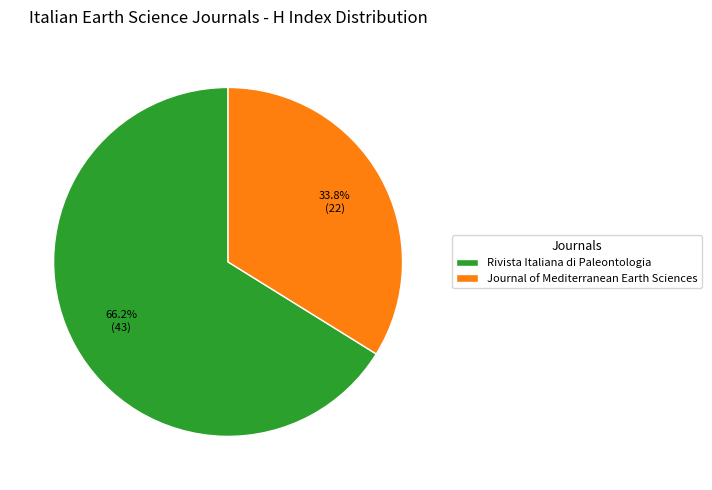

Is there a majority slice in this chart?

Yes